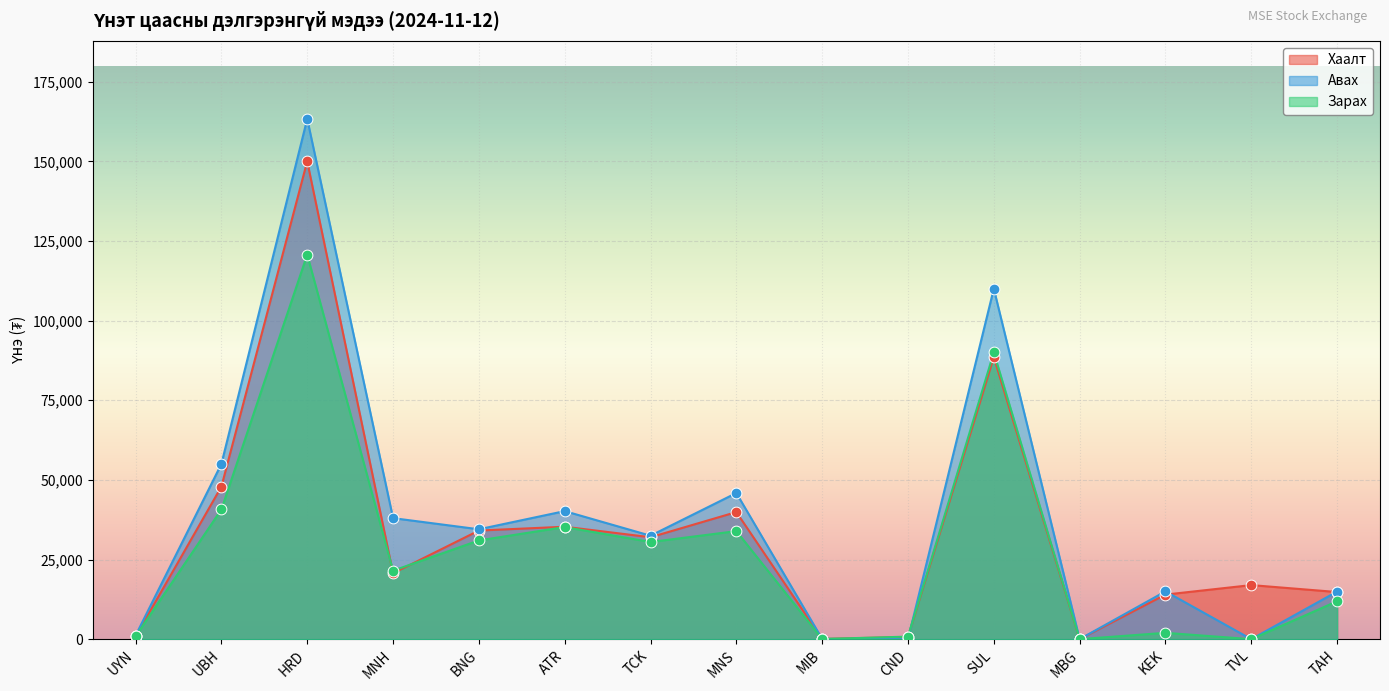

Is the value of Авах at HRD greater than the value of Зарах at KEK?

Yes